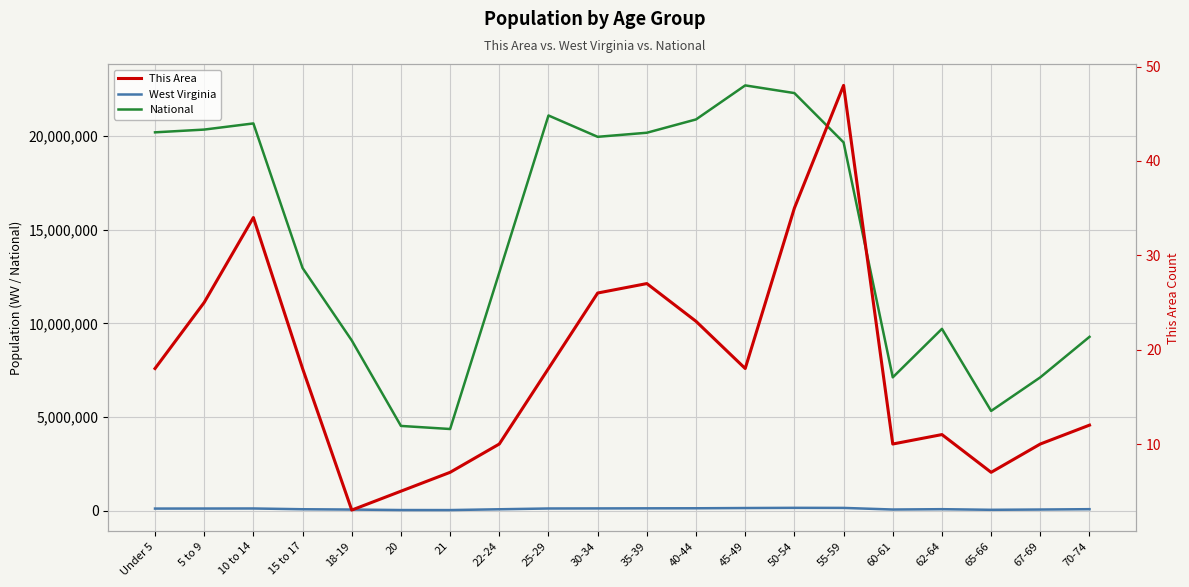

How many lines are shown in the chart?

3